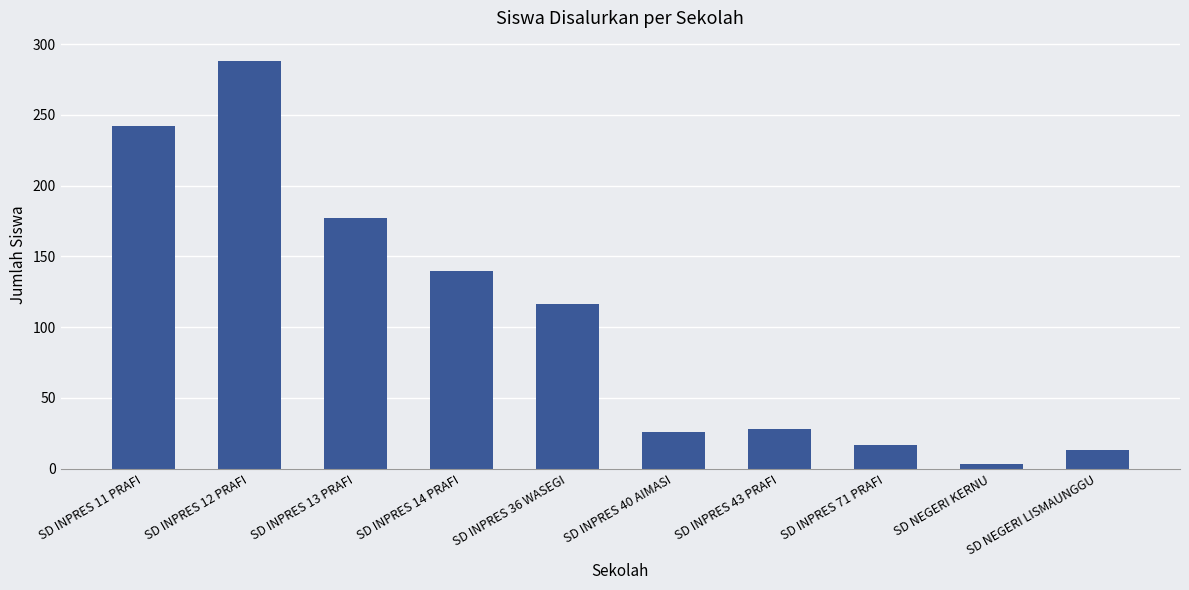

Which label corresponds to the smallest value in the chart?

SD NEGERI KERNU